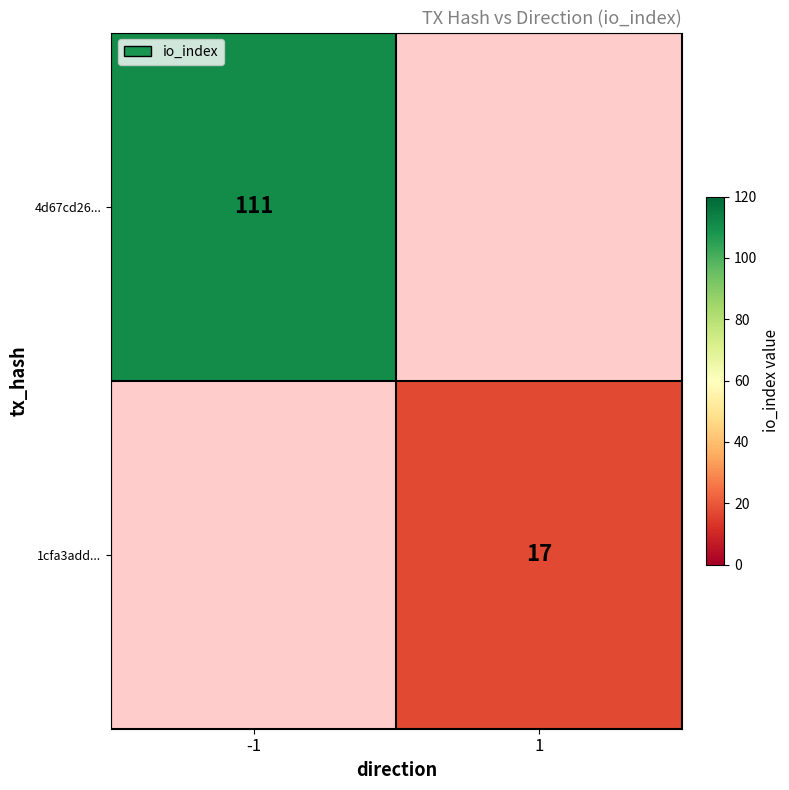

How many distinct data groups are displayed?

2